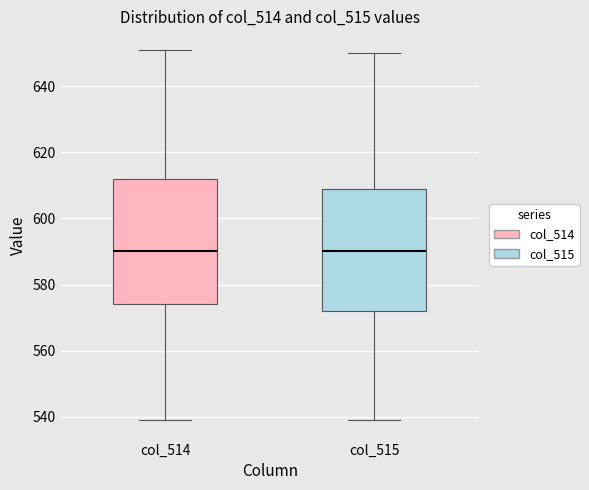

Where does the median line of the box for col_515 sit on the y-axis? The values are not printed on the chart, so give them approximately, as read against the axis.

590